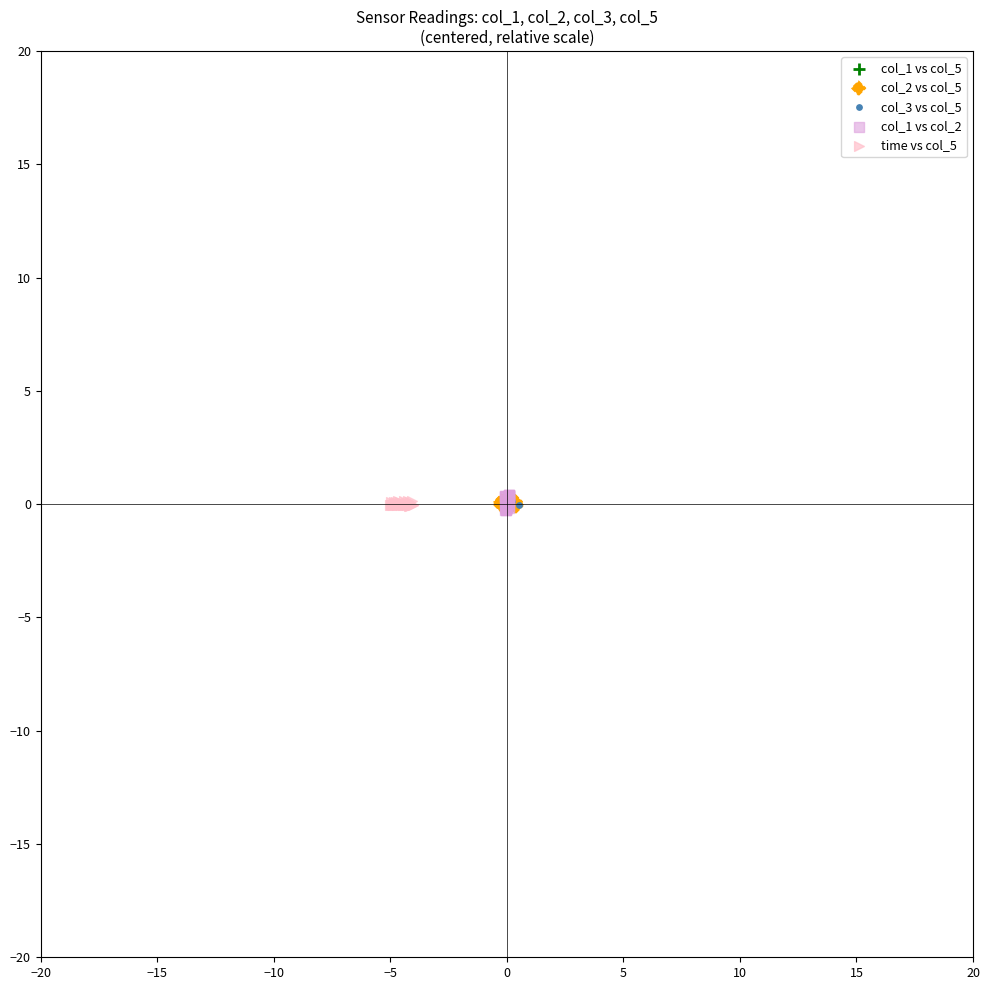

Which series has the largest Y range (max minus min)?

col_1 vs col_2